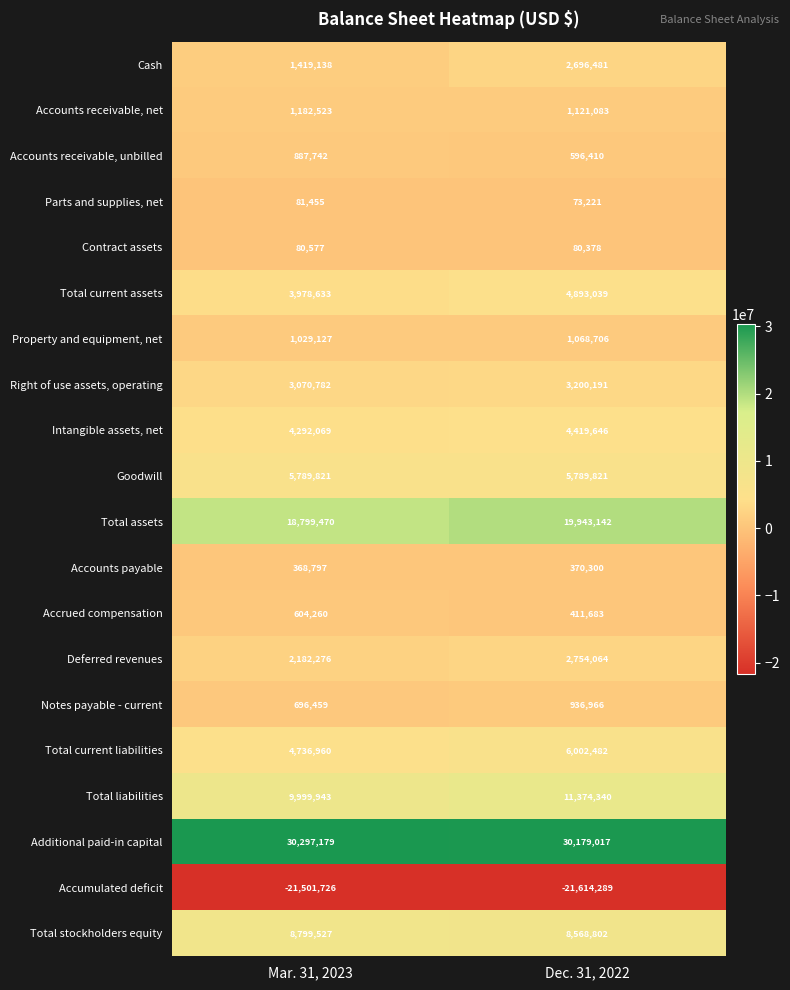

What is the difference between the Additional paid-in capital values at Dec. 31, 2022 and Mar. 31, 2023?

118162